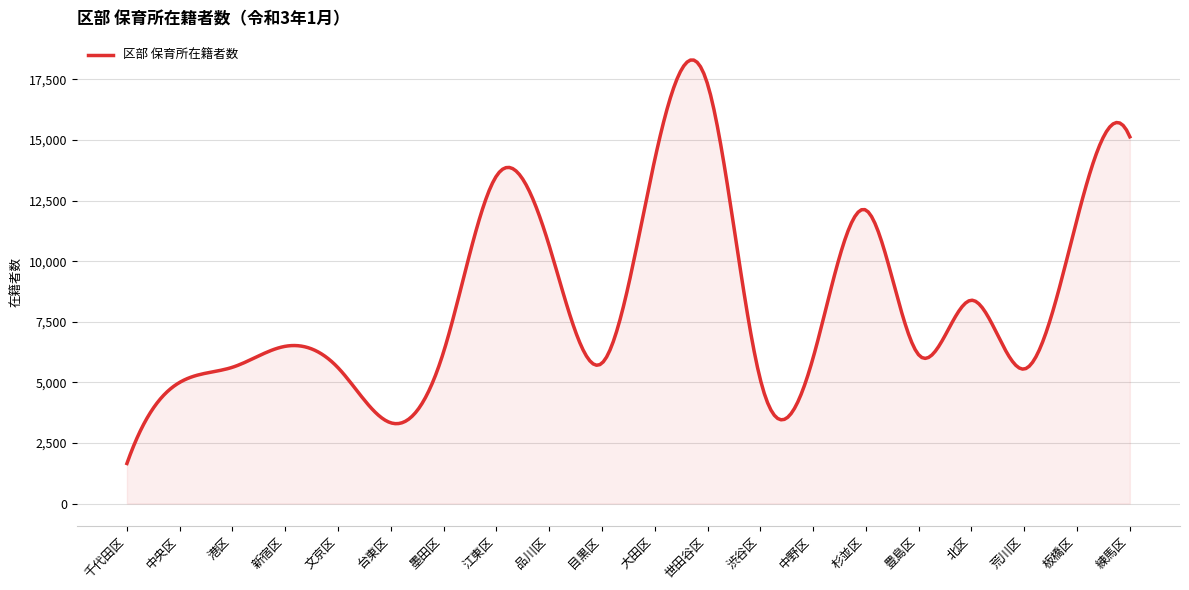

What is the smallest value displayed?

1653.0